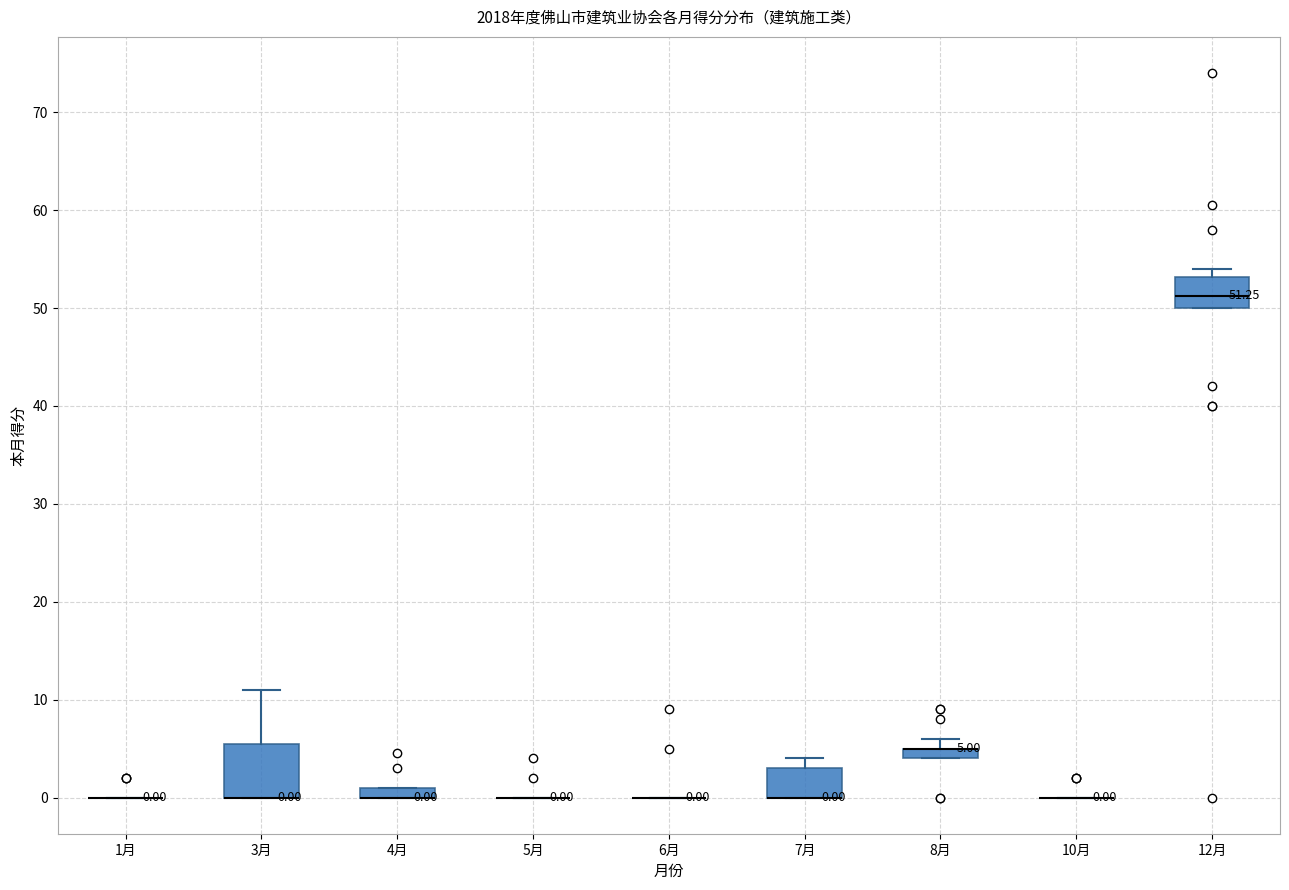

Comparing the boxes themselves (not the whiskers), which one is the tallest?

3月